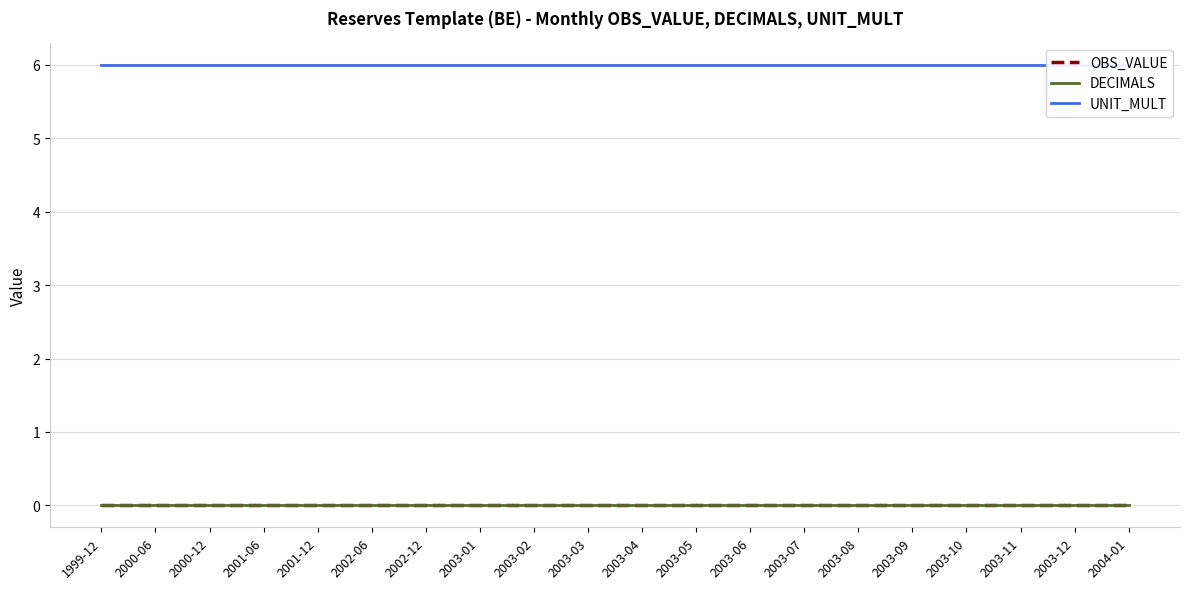

The value of DECIMALS at 2003-06 is 0. True or false?

True